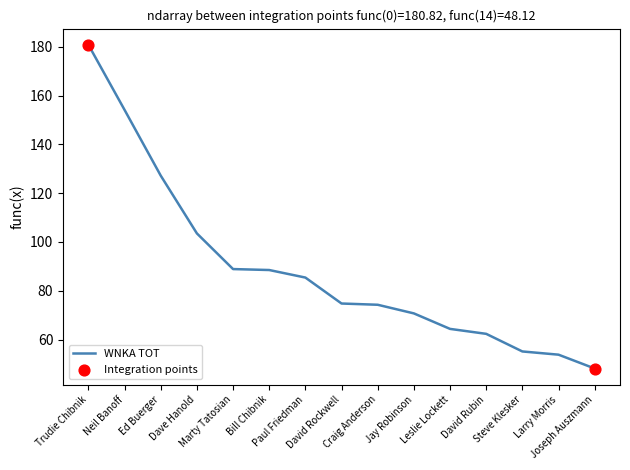

What is the change in value from Paul Friedman to Jay Robinson?

-14.7